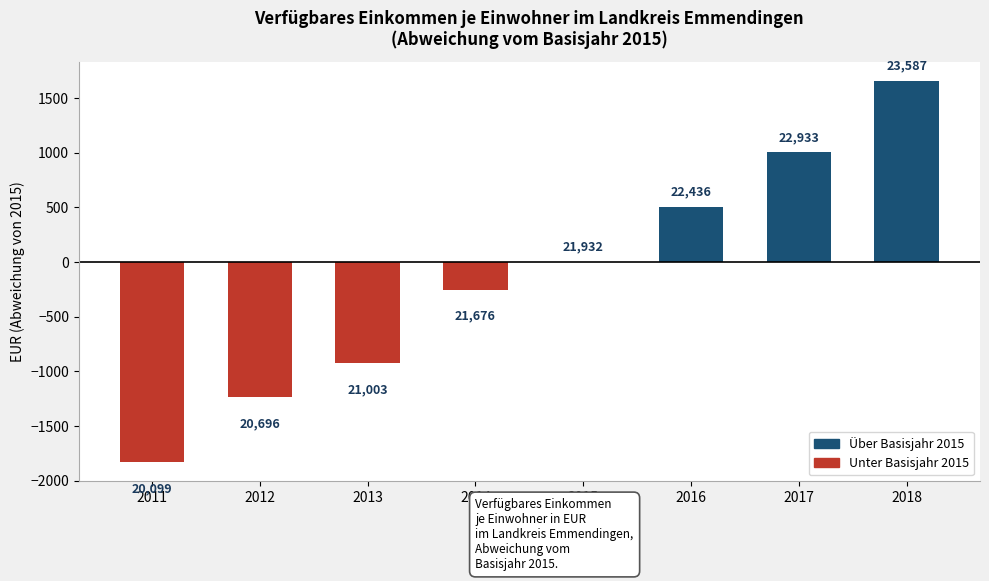

At which category does the chart reach its minimum across all series?

2011